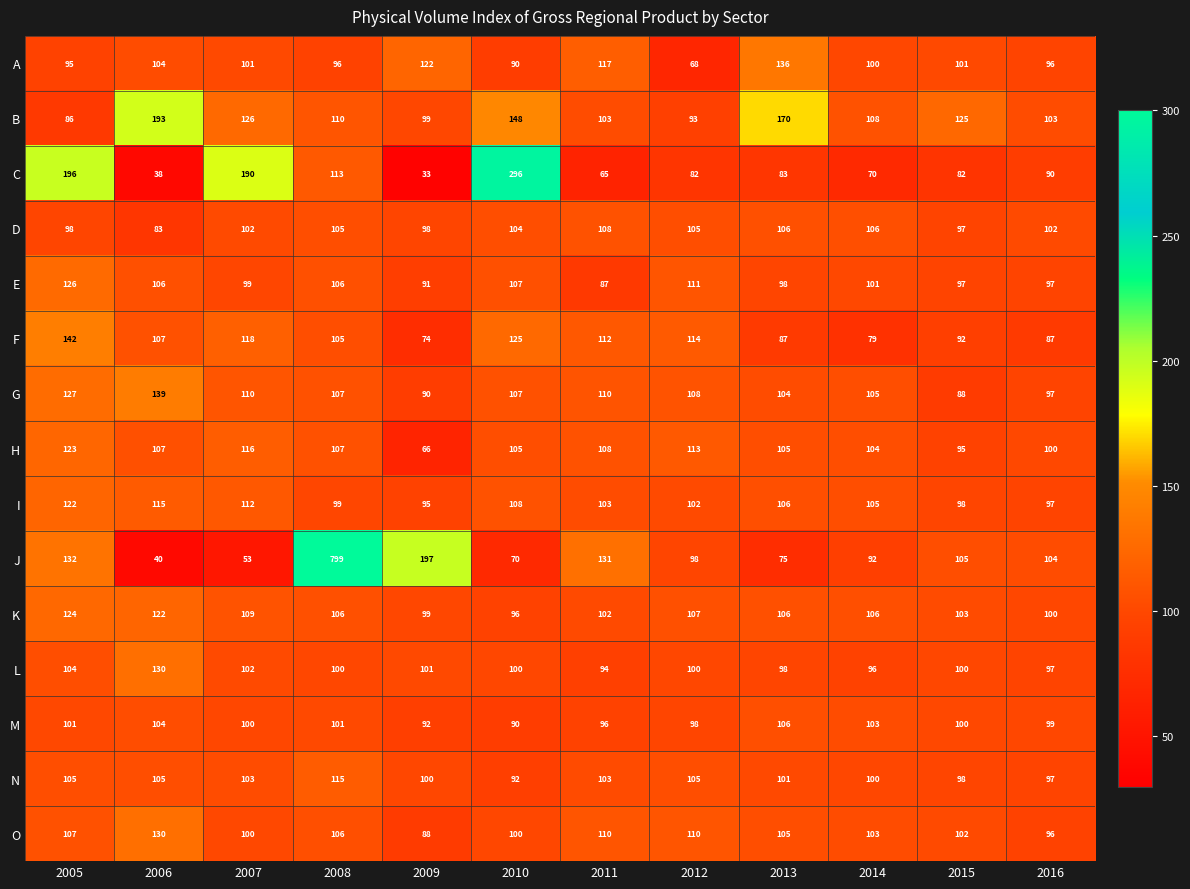

At which label does G first exceed 107?

2005